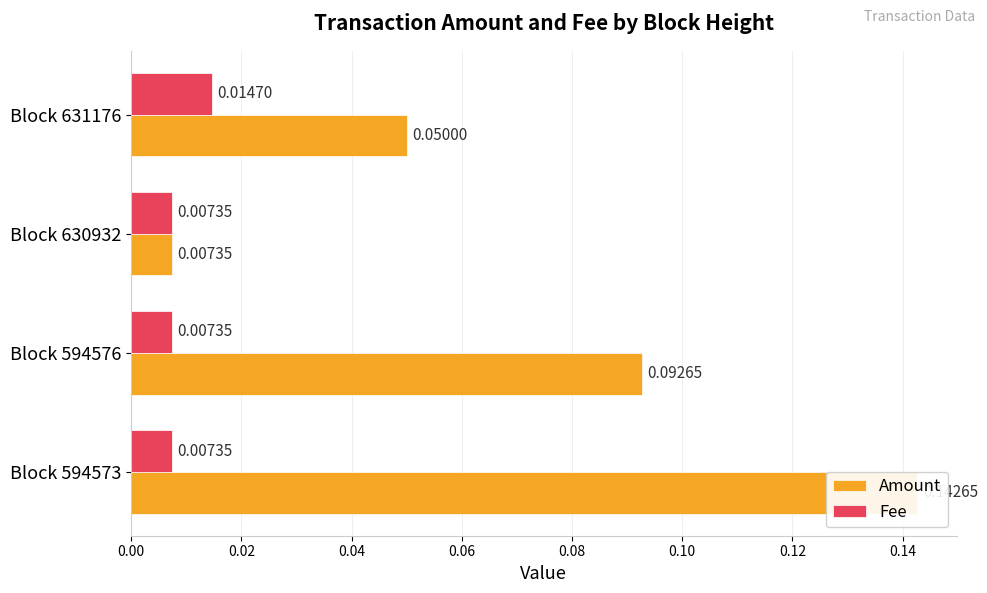

What is the value of the Amount bar at the 2nd from the left?

0.1